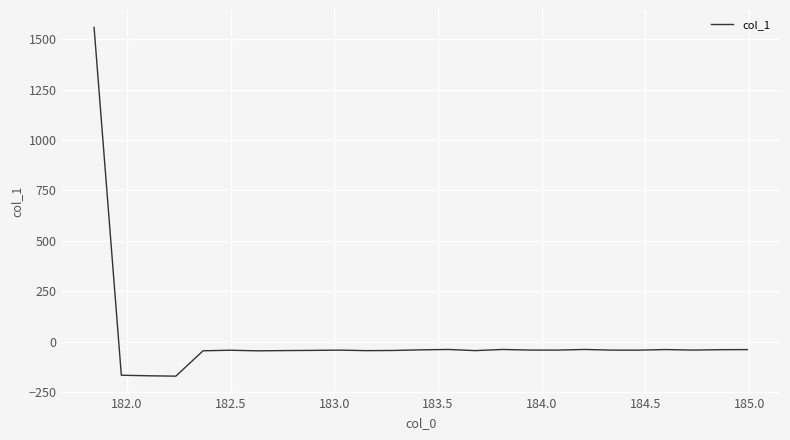

What is the difference between the maximum and minimum values?

1729.4